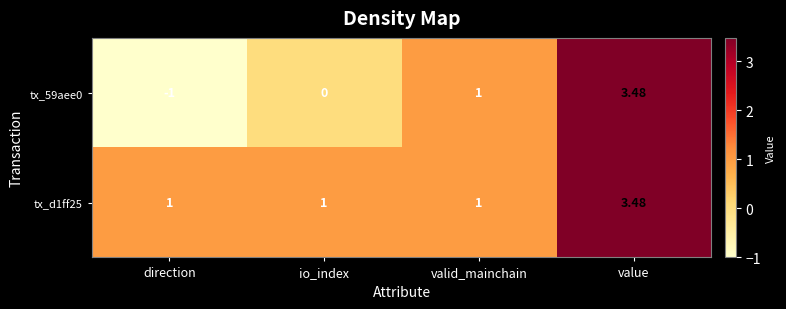

Which category has the highest value across all series?

value